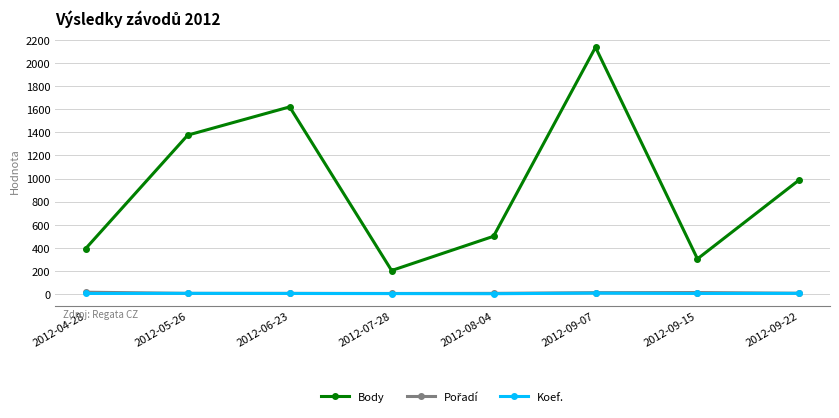

What is the difference between the second highest and second lowest values in the Koef. series?

2